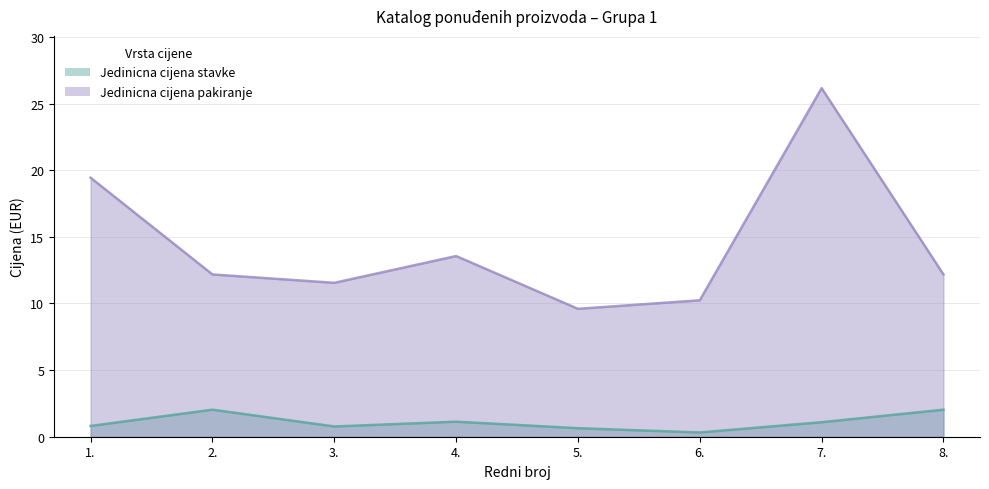

At which label is Jedinicna cijena pakiranje closest to 17?

1.